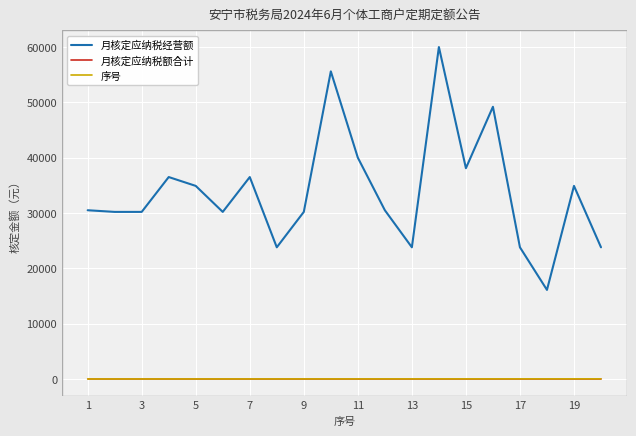

True or false: 月核定应纳税经营额 and 序号 intersect in this chart.

False